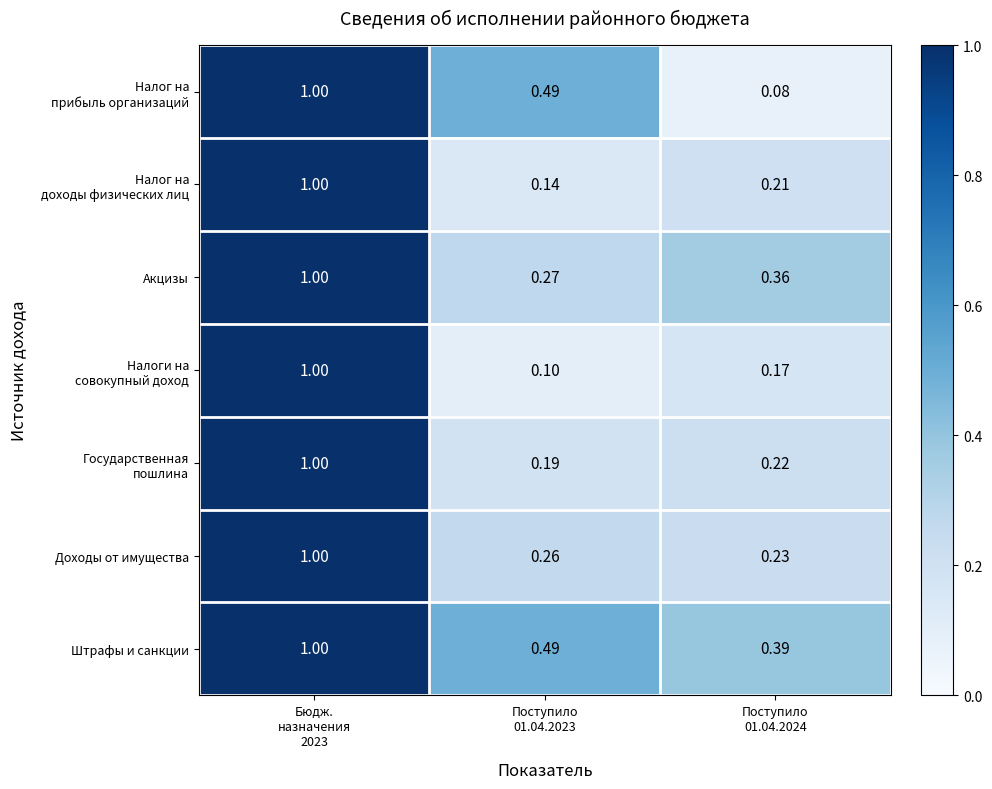

Which series has the largest total across all categories?

Штрафы и санкции